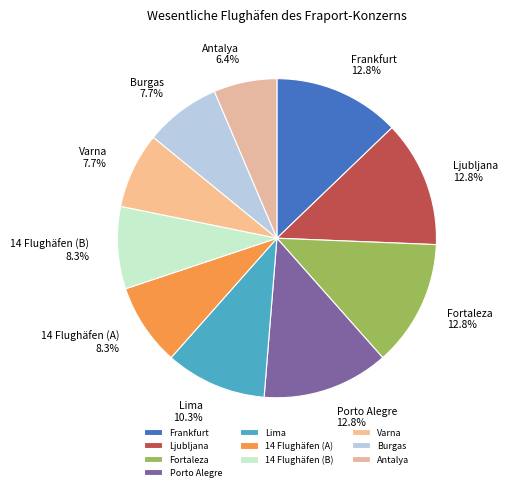

Combined, what portion of the pie is Lima and Frankfurt?

23.1%